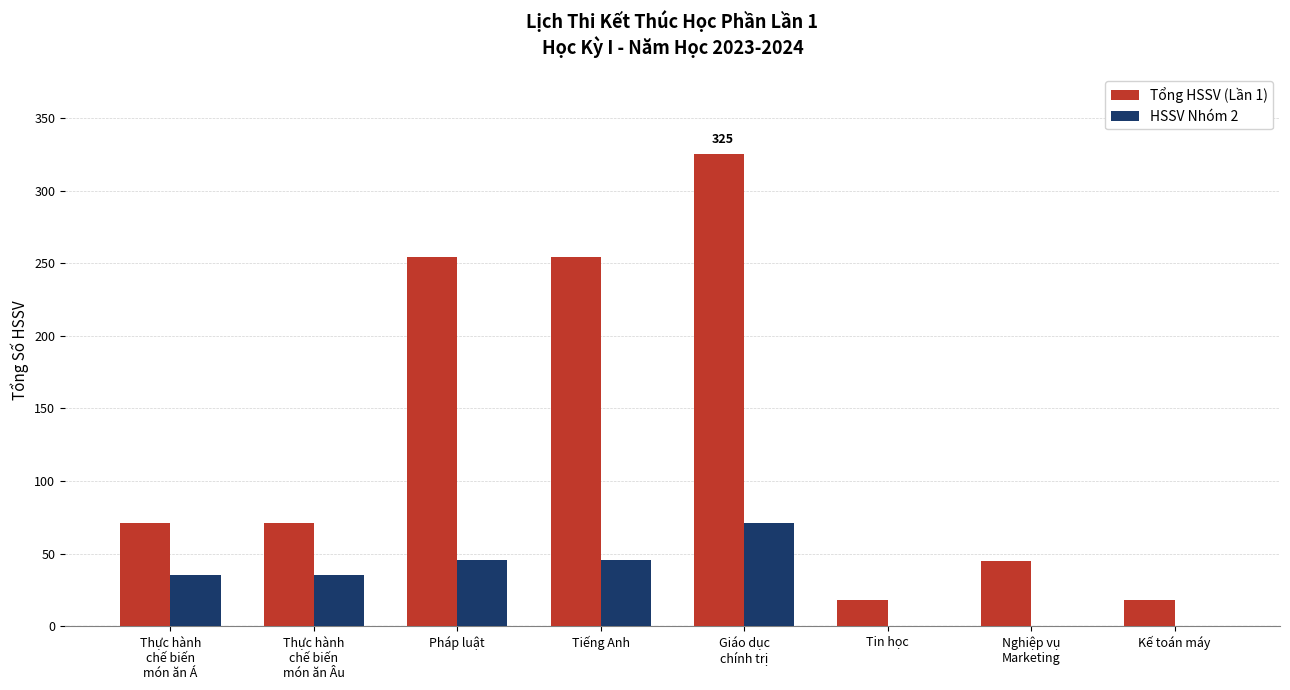

At which category is the sum across all series the highest?

Giáo dục
chính trị